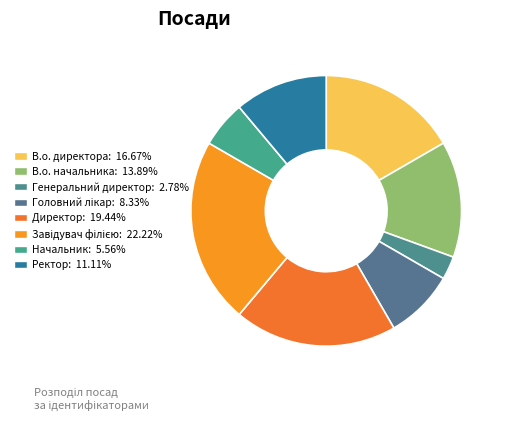

To the nearest percent, what percentage of the pie is Начальник?

6%